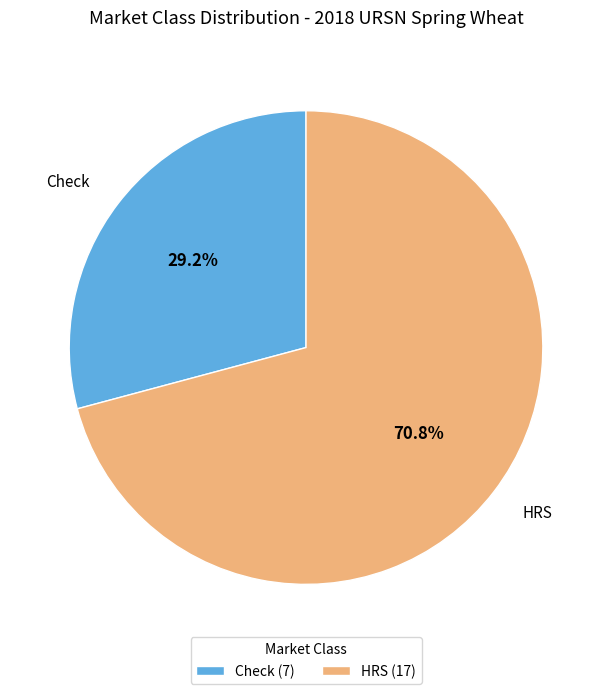

How many slices are in this pie chart?

2